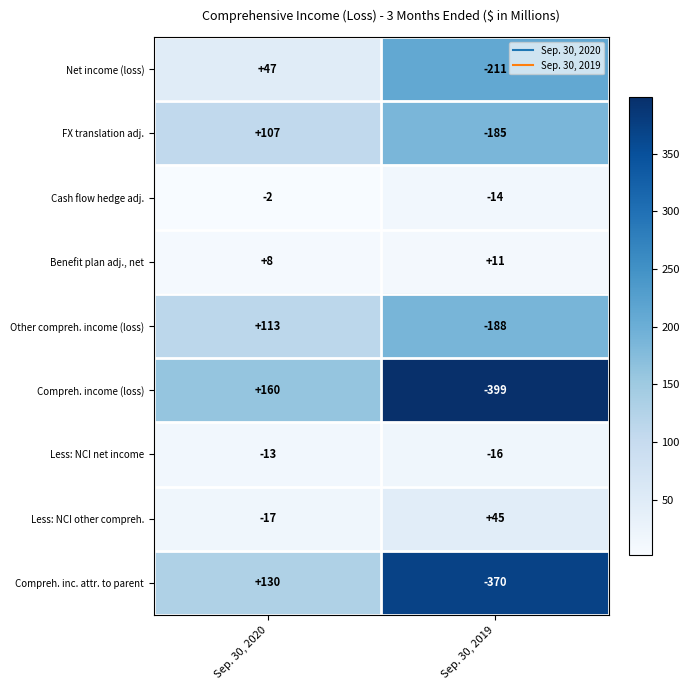

At Sep. 30, 2020, list the series in order from smallest to largest.

Less: NCI other compreh., Less: NCI net income, Cash flow hedge adj., Benefit plan adj., net, Net income (loss), FX translation adj., Other compreh. income (loss), Compreh. inc. attr. to parent, Compreh. income (loss)